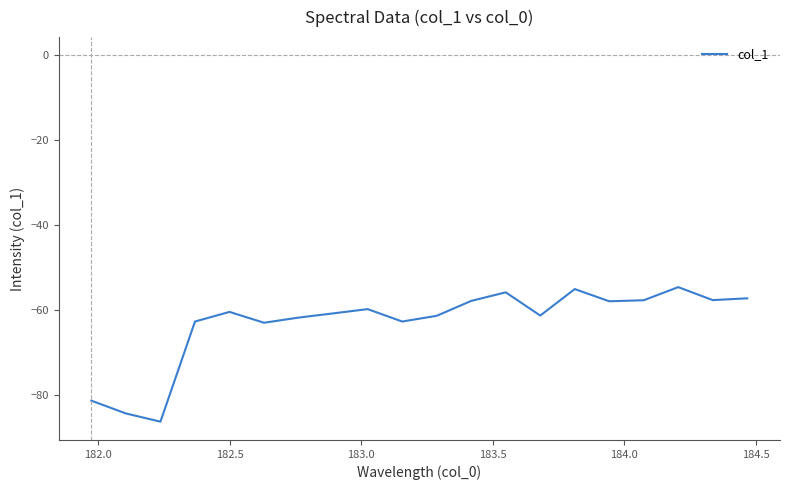

What is the difference between the maximum and minimum values?

31.7